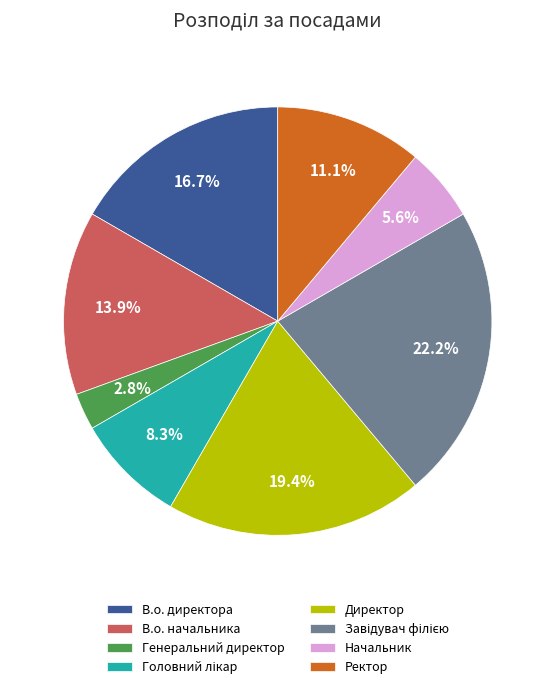

What is the smallest slice in the pie chart?

Генеральний директор